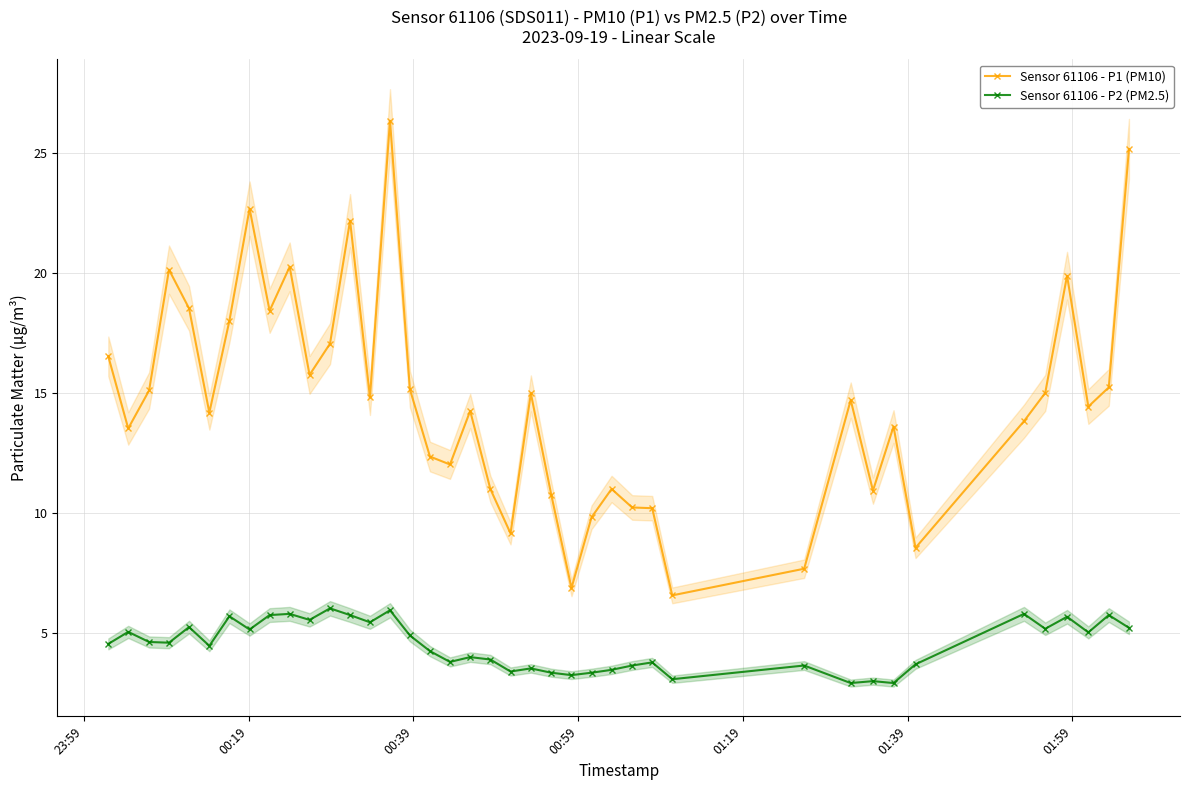

How many values in the Sensor 61106 - P2 (PM2.5) series are below 4?

16